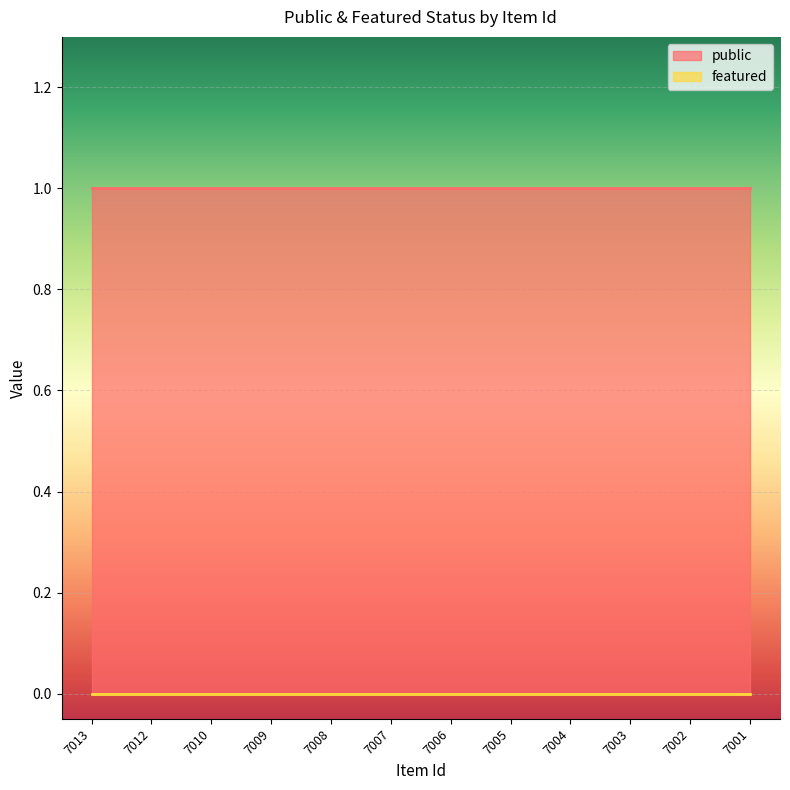

At how many categories does at least one series exceed 0?

12